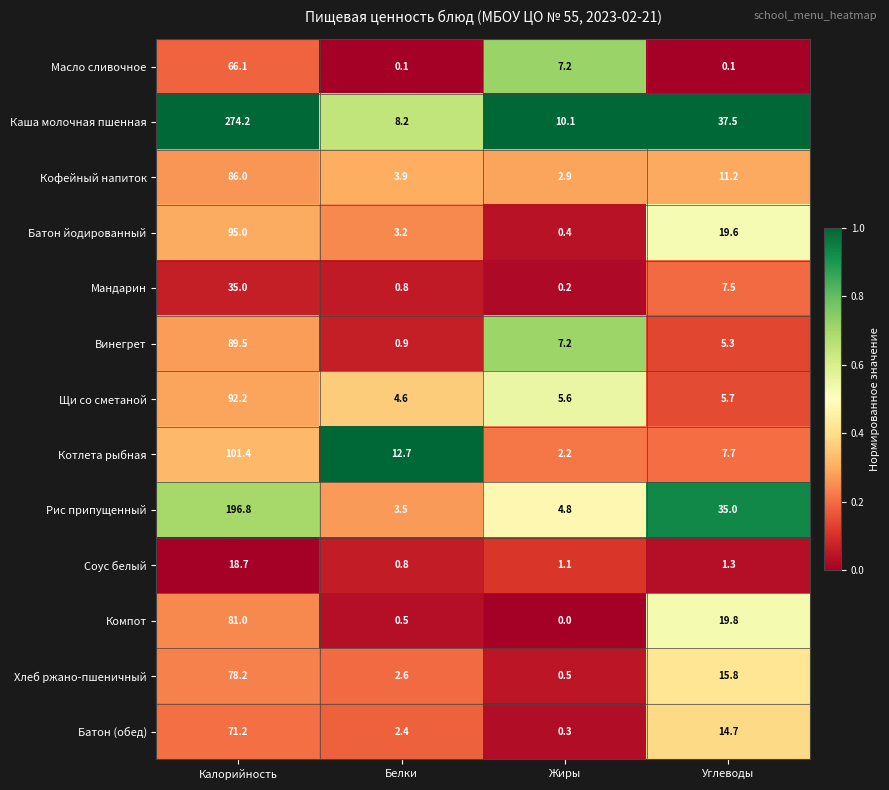

What value does the Кофейный напиток series have at Белки?

3.9